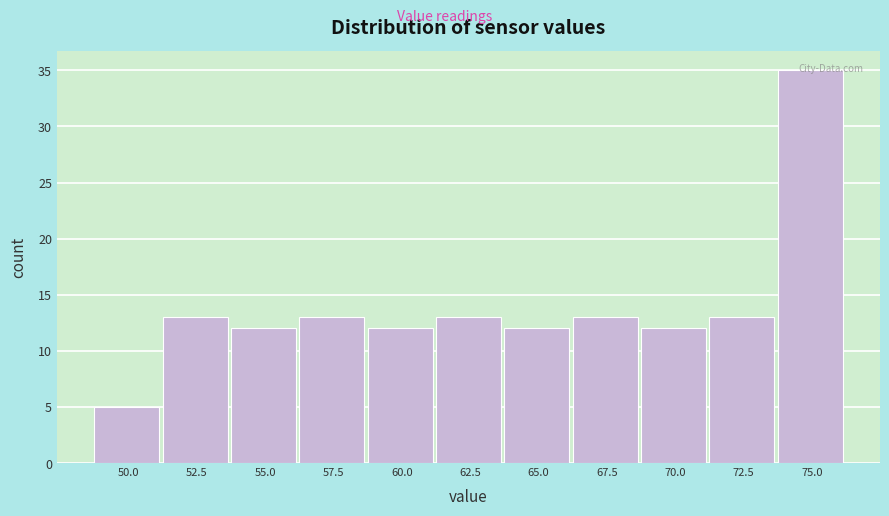

What position from the left is 60.0?

5